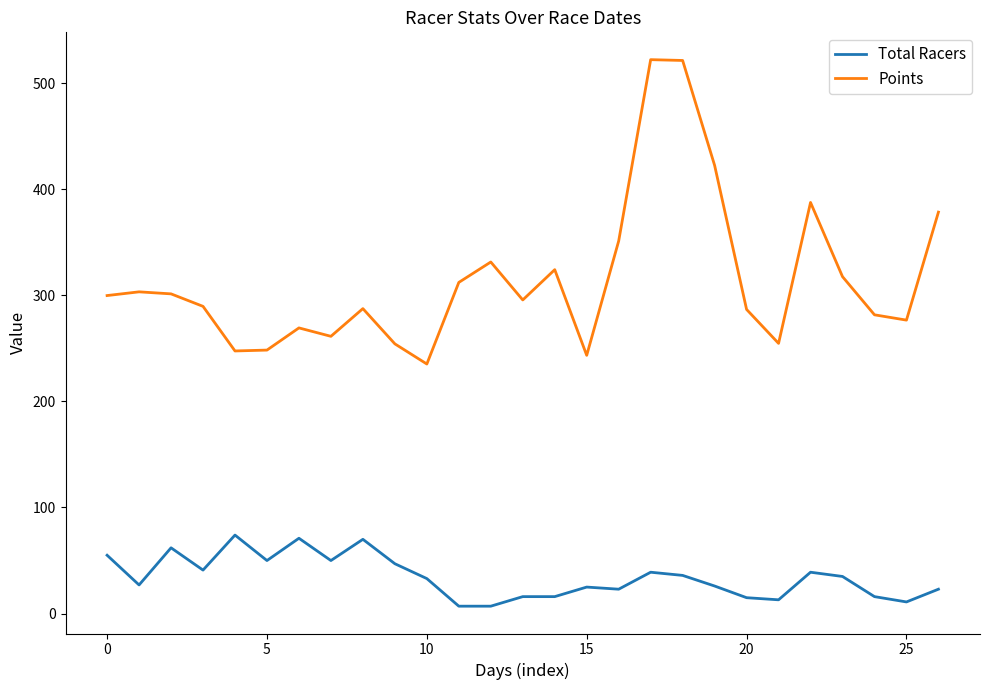

What is the difference between the maximum and minimum values in the Points series?

286.8